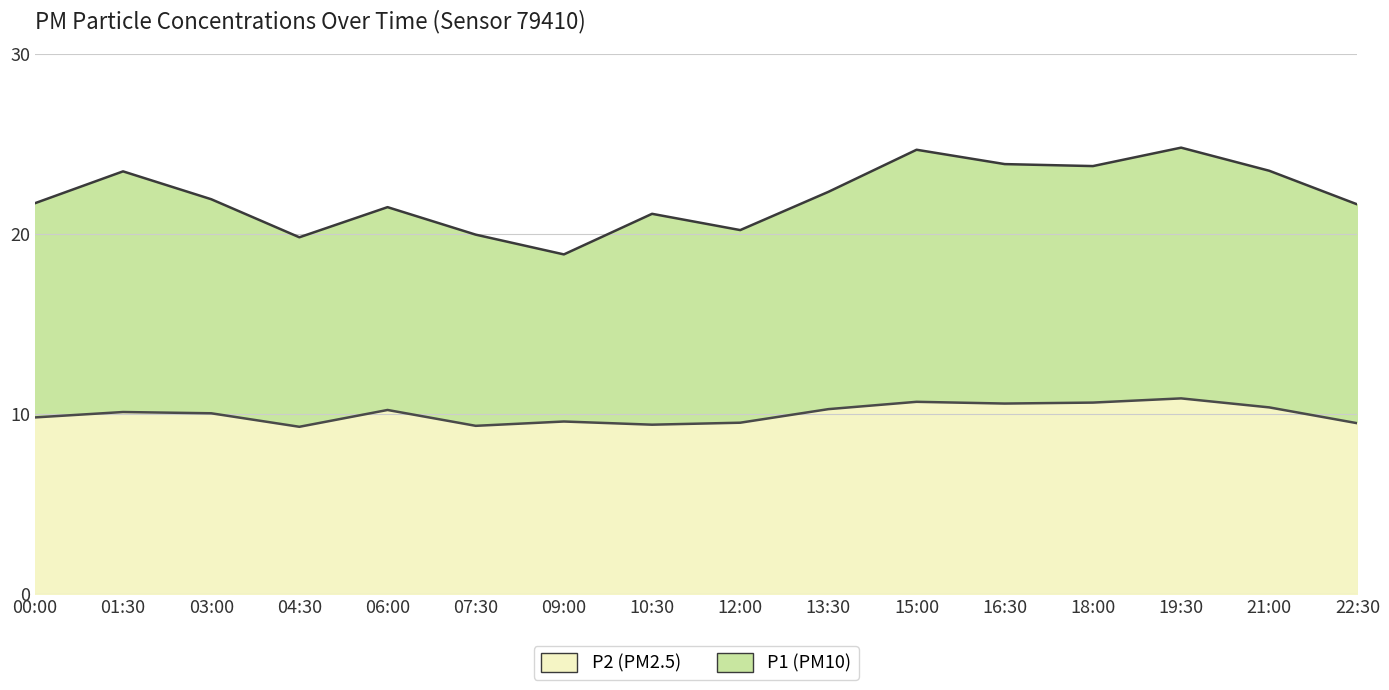

What position from the left is 12:00?

9